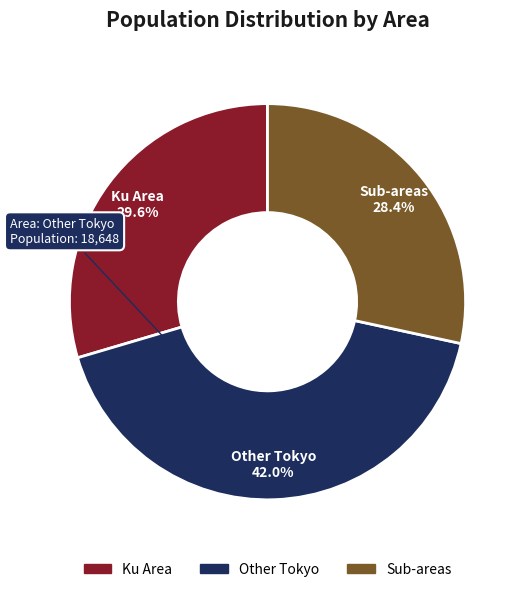

Combined, do Sub-areas and Ku Area account for over 50%?

Yes